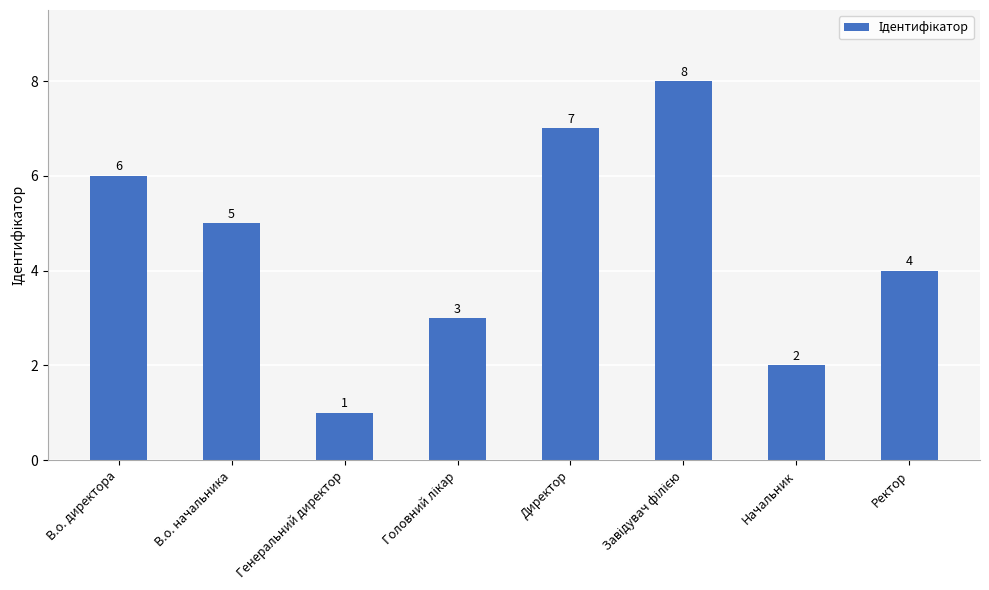

Count the values in the range 3 to 7.

5